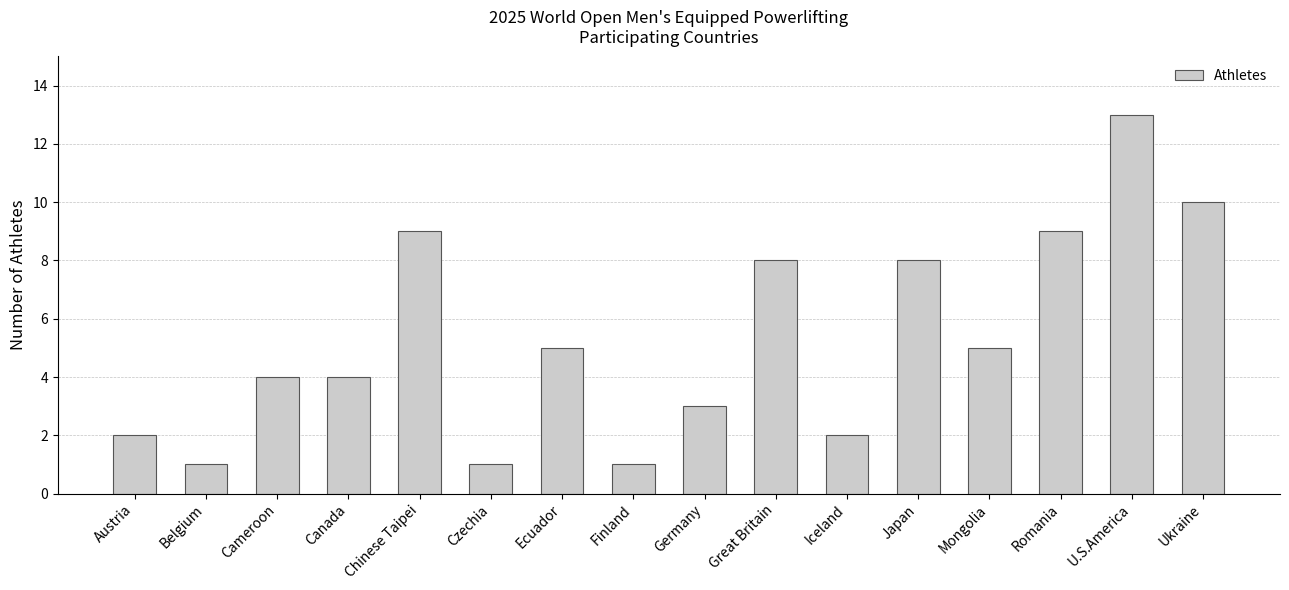

Approximately how many times larger is the value at Canada compared to Austria?

2.0